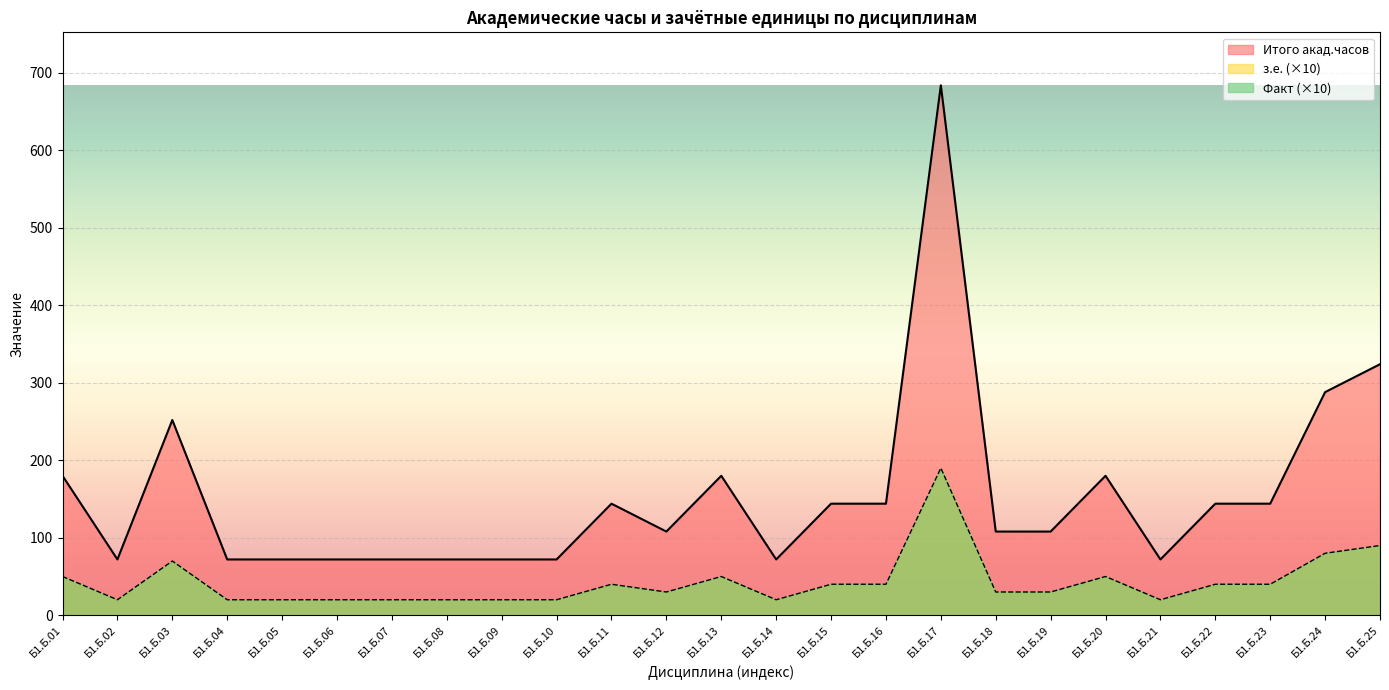

Where is the first local maximum for Итого акад.часов?

Б1.Б.03